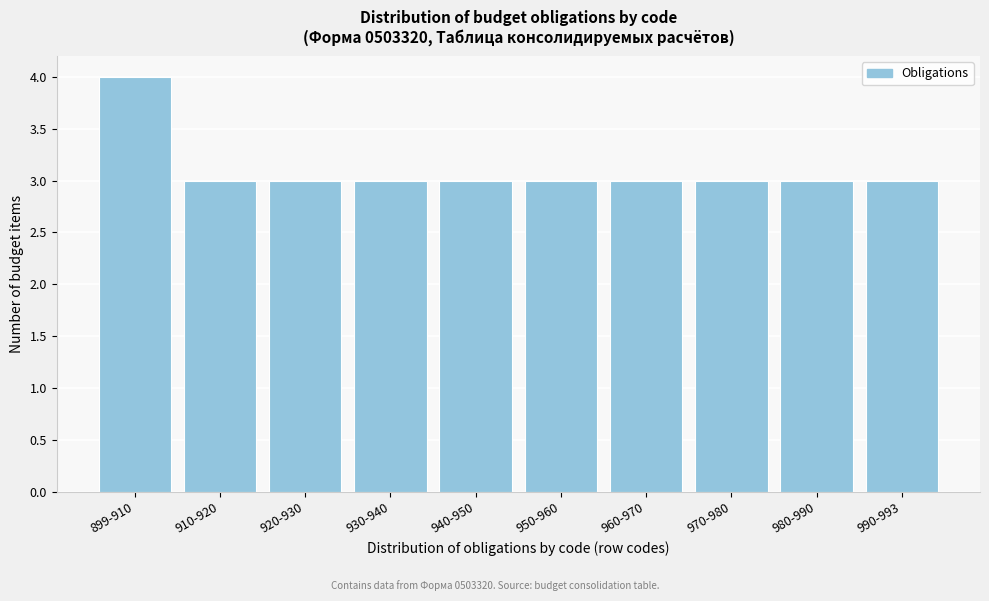

Reading left to right, transcribe all the data shown in this chart.

899-910=4	910-920=3	920-930=3	930-940=3	940-950=3	950-960=3	960-970=3	970-980=3	980-990=3	990-993=3